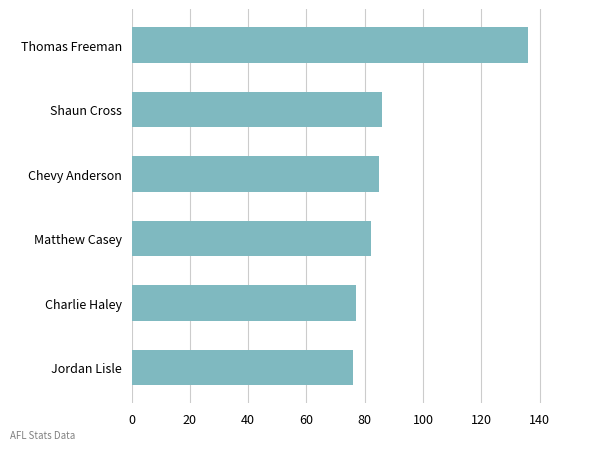

Reading bottom to top, extract all data points from this chart.

Jordan Lisle=76	Charlie Haley=77	Matthew Casey=82	Chevy Anderson=85	Shaun Cross=86	Thomas Freeman=136